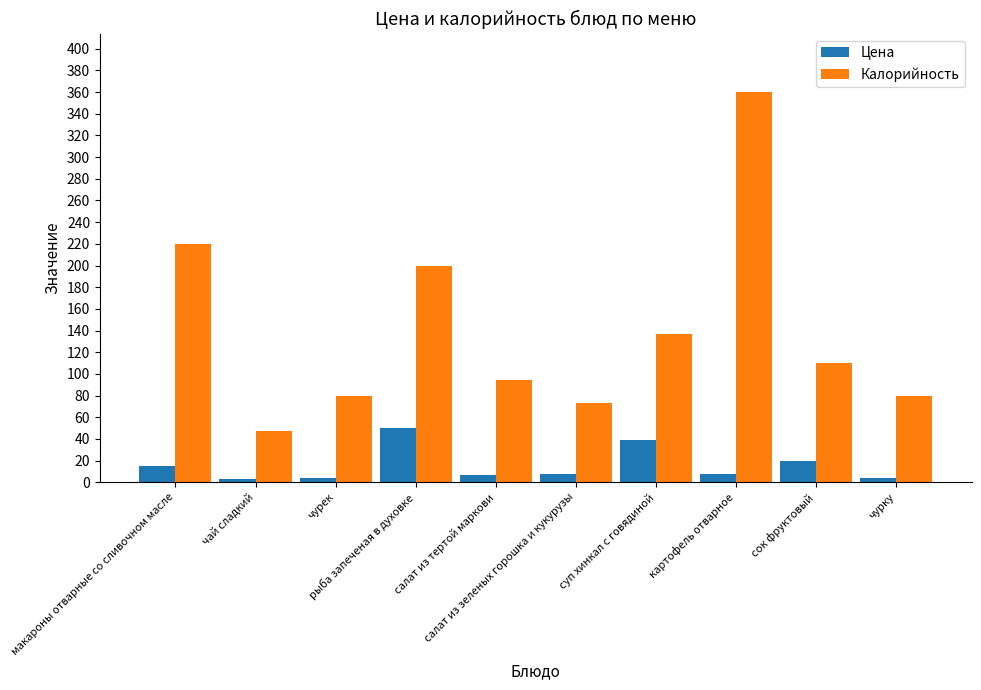

Which series has the largest range (max minus min)?

Калорийность